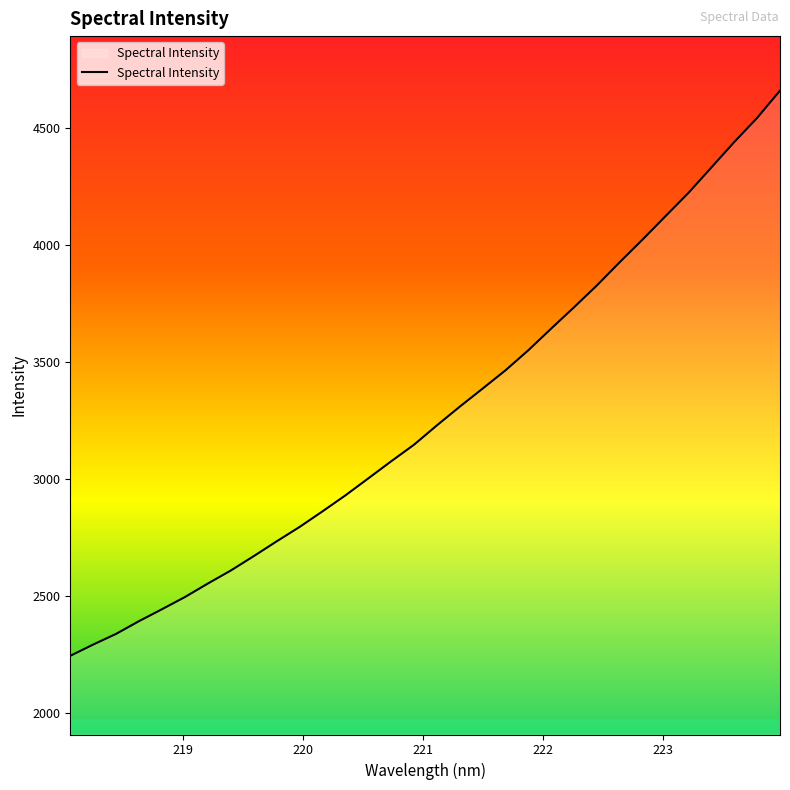

What is the greatest value displayed?

4659.0